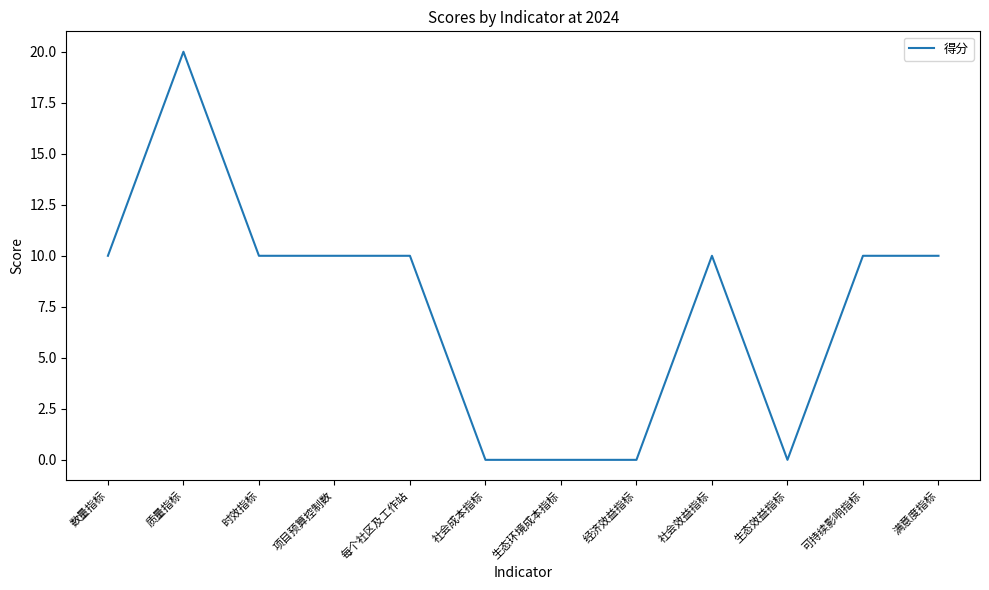

What position from the left is 数量指标?

1